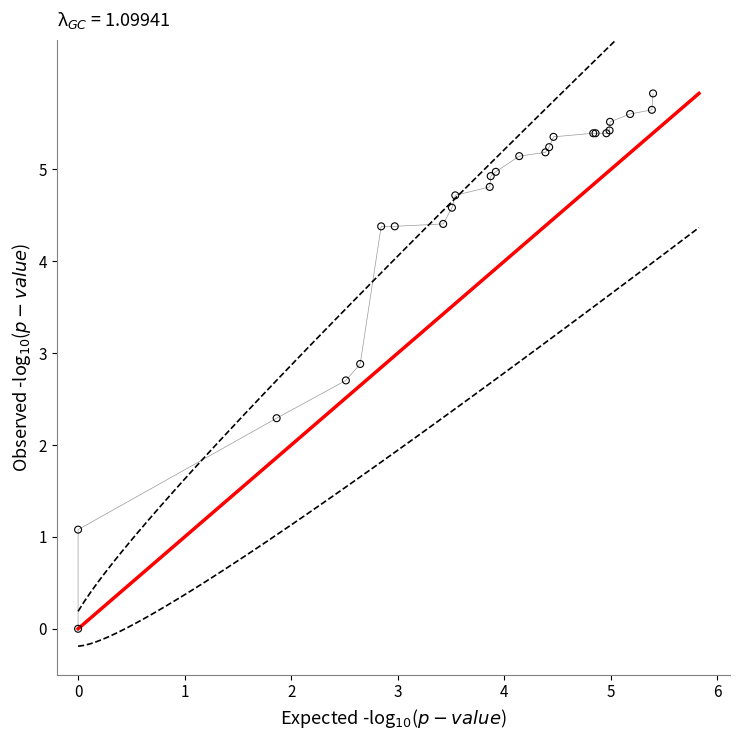

What Y value in the scatter plot is closest to 2?

2.3